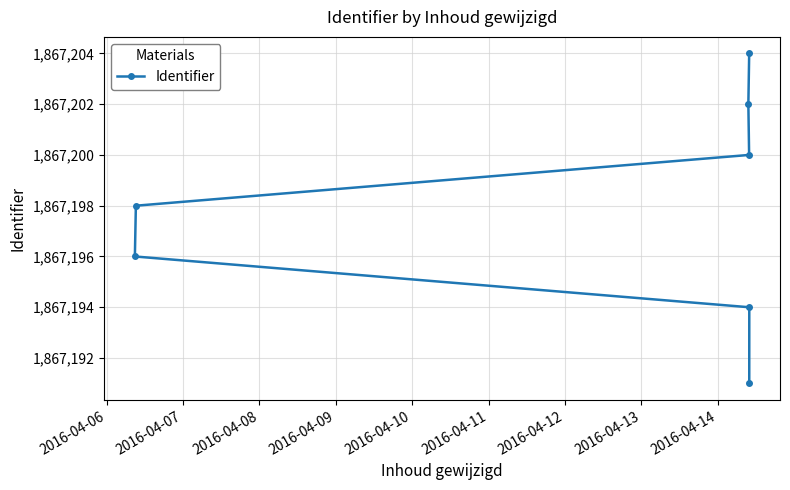

Does the chart have visible grid lines?

Yes